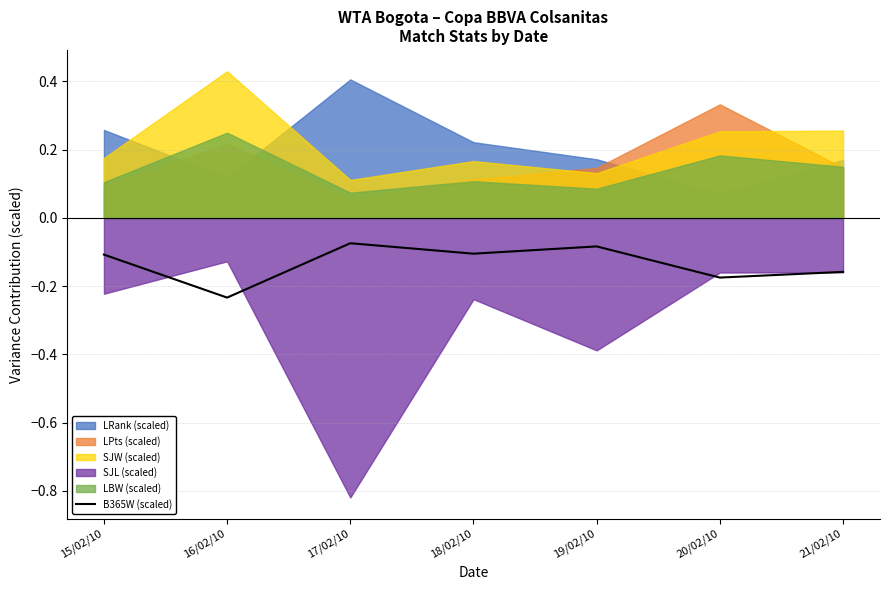

How many categories are shown in the chart?

7